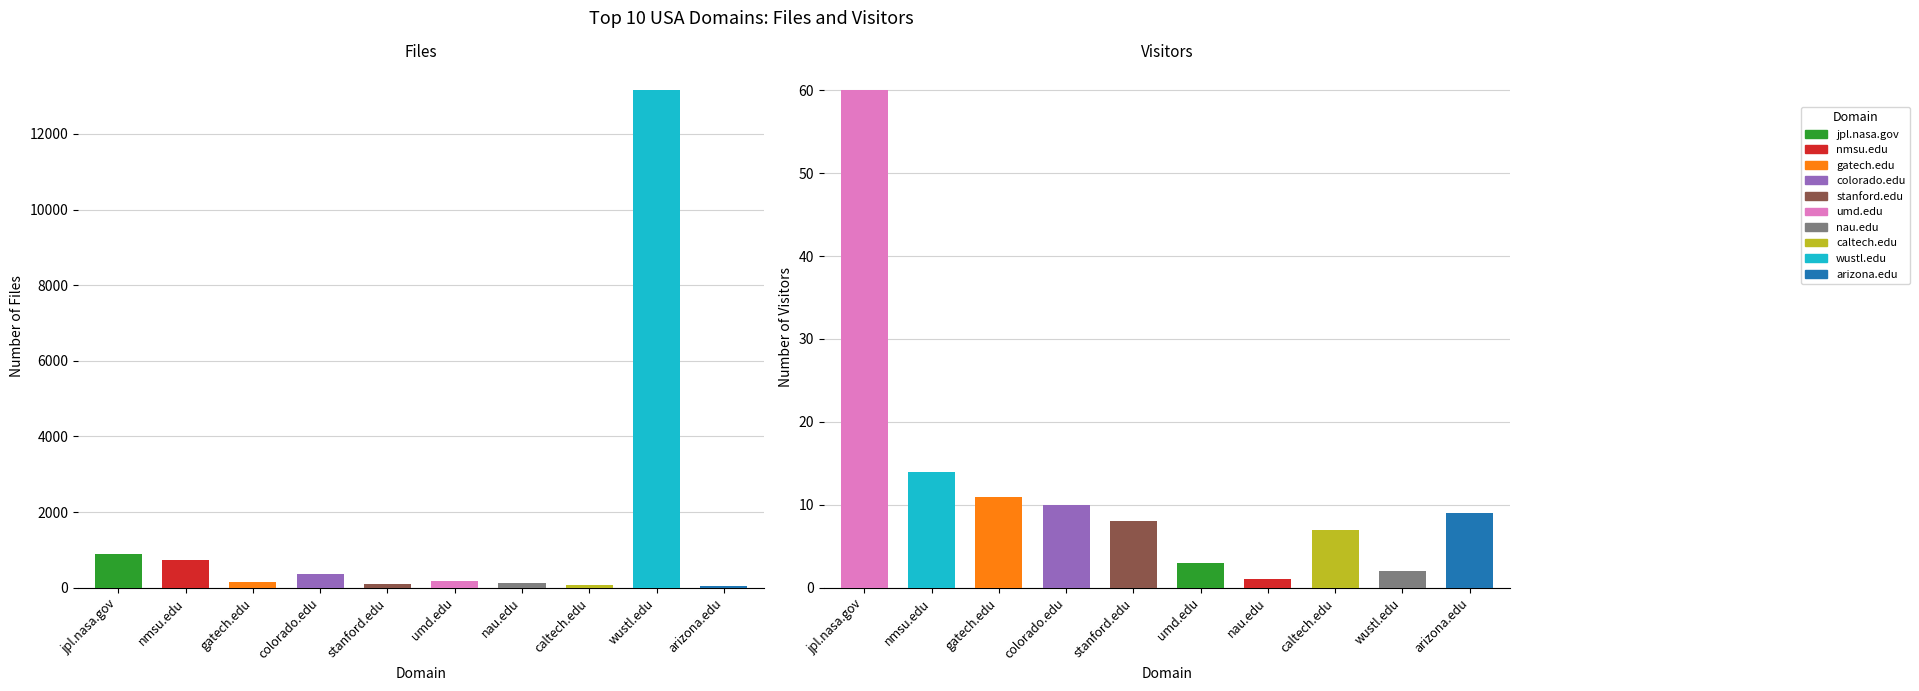

Is it true that Files equals 6301 at wustl.edu?

False